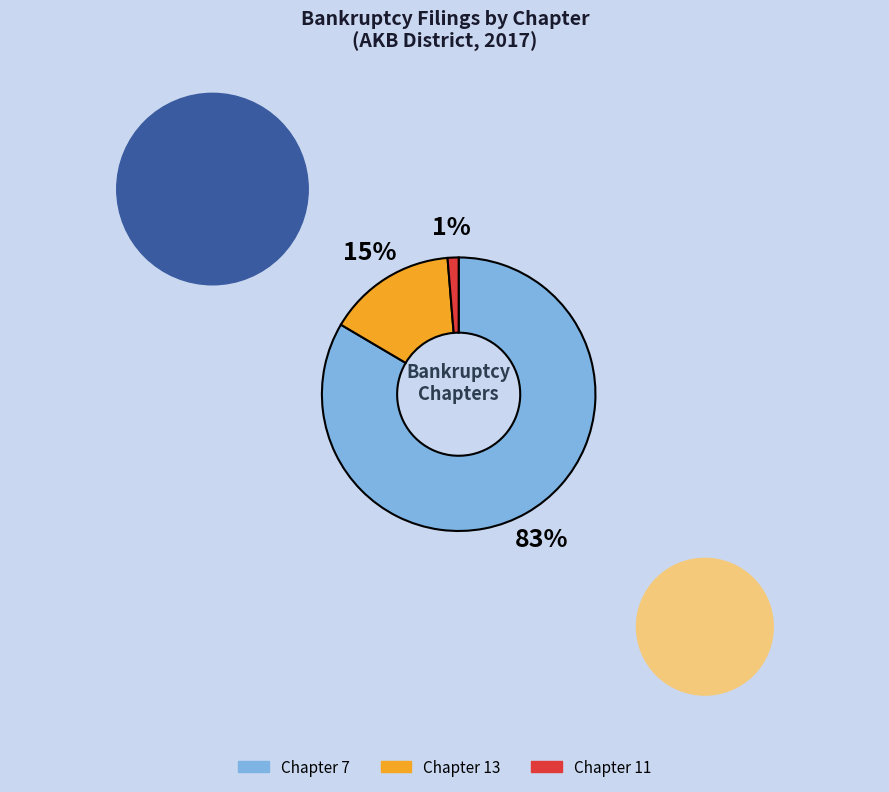

To the nearest percent, what is the difference between the Chapter 11 and Chapter 13 slice percentages?

14%